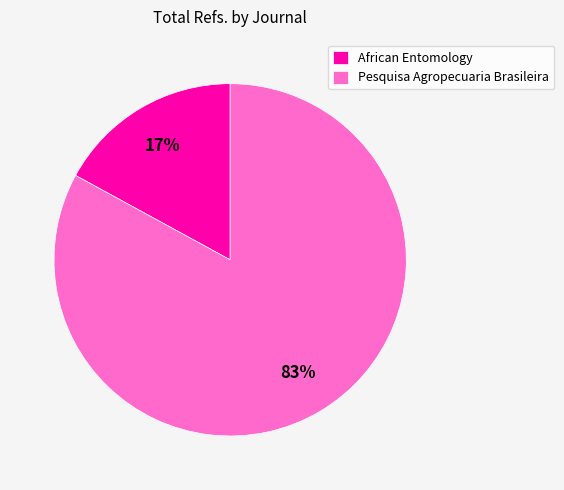

Is it true that African Entomology is 17% of the pie?

True